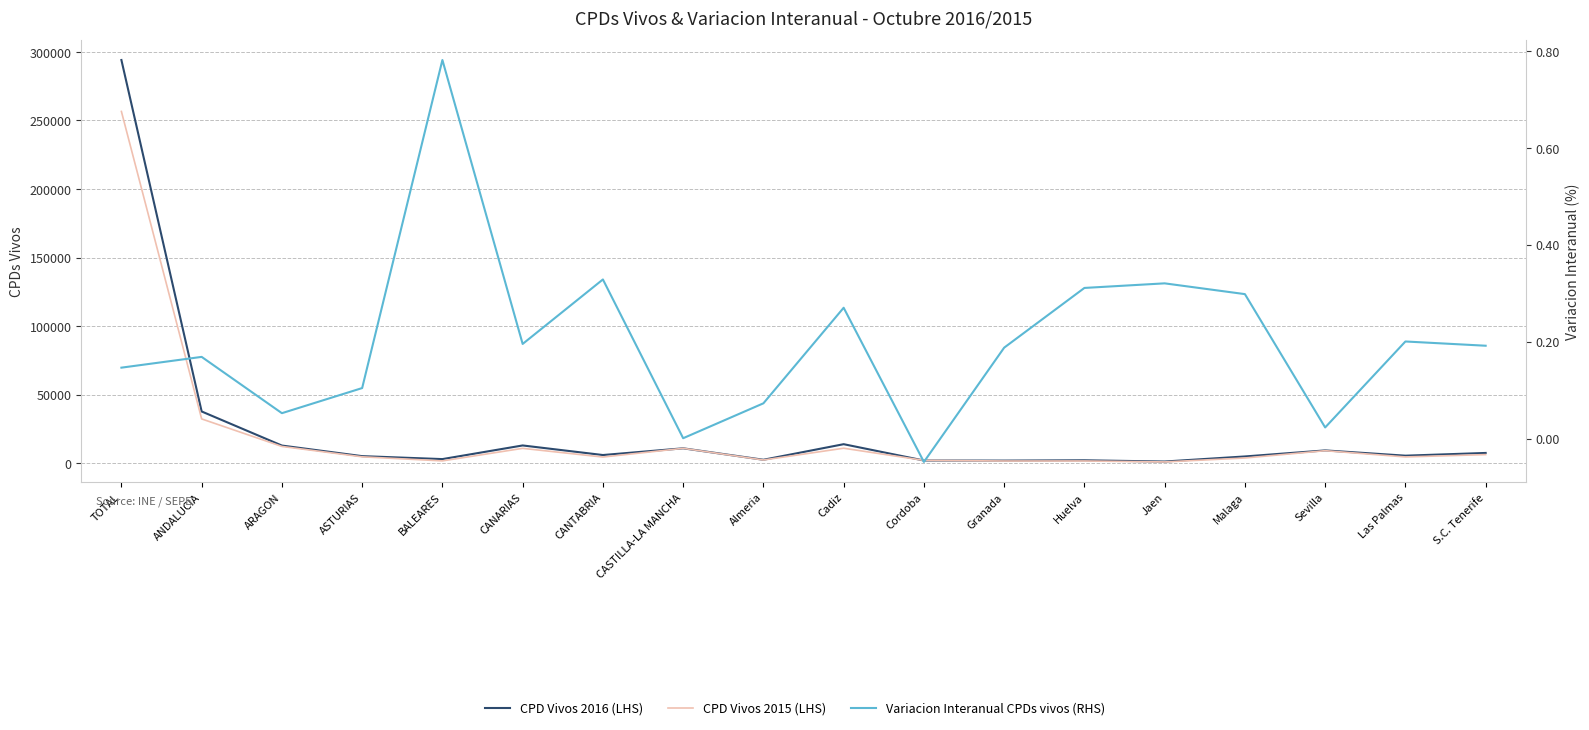

Reading left to right, extract all data points from this chart.

CPD Vivos 2016 (LHS): TOTAL=294059.0	ANDALUCIA=37721.0	ARAGON=12854.0	ASTURIAS=5132.0	BALEARES=2978.0	CANARIAS=12932.0	CANTABRIA=5944.0	CASTILLA-LA MANCHA=10843.0	Almeria=2495.0	Cadiz=13853.0	Cordoba=1951.0	Granada=1881.0	Huelva=2109.0	Jaen=1208.0	Malaga=4909.0	Sevilla=9315.0	Las Palmas=5472.0	S.C. Tenerife=7460.0
CPD Vivos 2015 (LHS): TOTAL=256539.0	ANDALUCIA=32282.0	ARAGON=12215.0	ASTURIAS=4648.0	BALEARES=1672.0	CANARIAS=10820.0	CANTABRIA=4475.0	CASTILLA-LA MANCHA=10836.0	Almeria=2326.0	Cadiz=10909.0	Cordoba=2050.0	Granada=1584.0	Huelva=1609.0	Jaen=915.0	Malaga=3782.0	Sevilla=9107.0	Las Palmas=4559.0	S.C. Tenerife=6261.0
Variacion Interanual CPDs vivos (RHS): TOTAL=0.1	ANDALUCIA=0.2	ARAGON=0.1	ASTURIAS=0.1	BALEARES=0.8	CANARIAS=0.2	CANTABRIA=0.3	CASTILLA-LA MANCHA=0.0	Almeria=0.1	Cadiz=0.3	Cordoba=-0.0	Granada=0.2	Huelva=0.3	Jaen=0.3	Malaga=0.3	Sevilla=0.0	Las Palmas=0.2	S.C. Tenerife=0.2